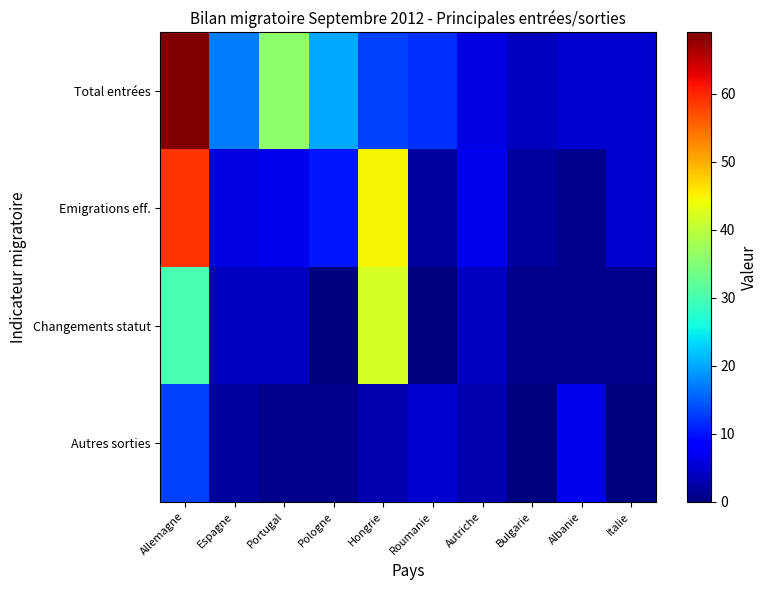

Which series changed the most between Espagne and Italie?

Total entrées